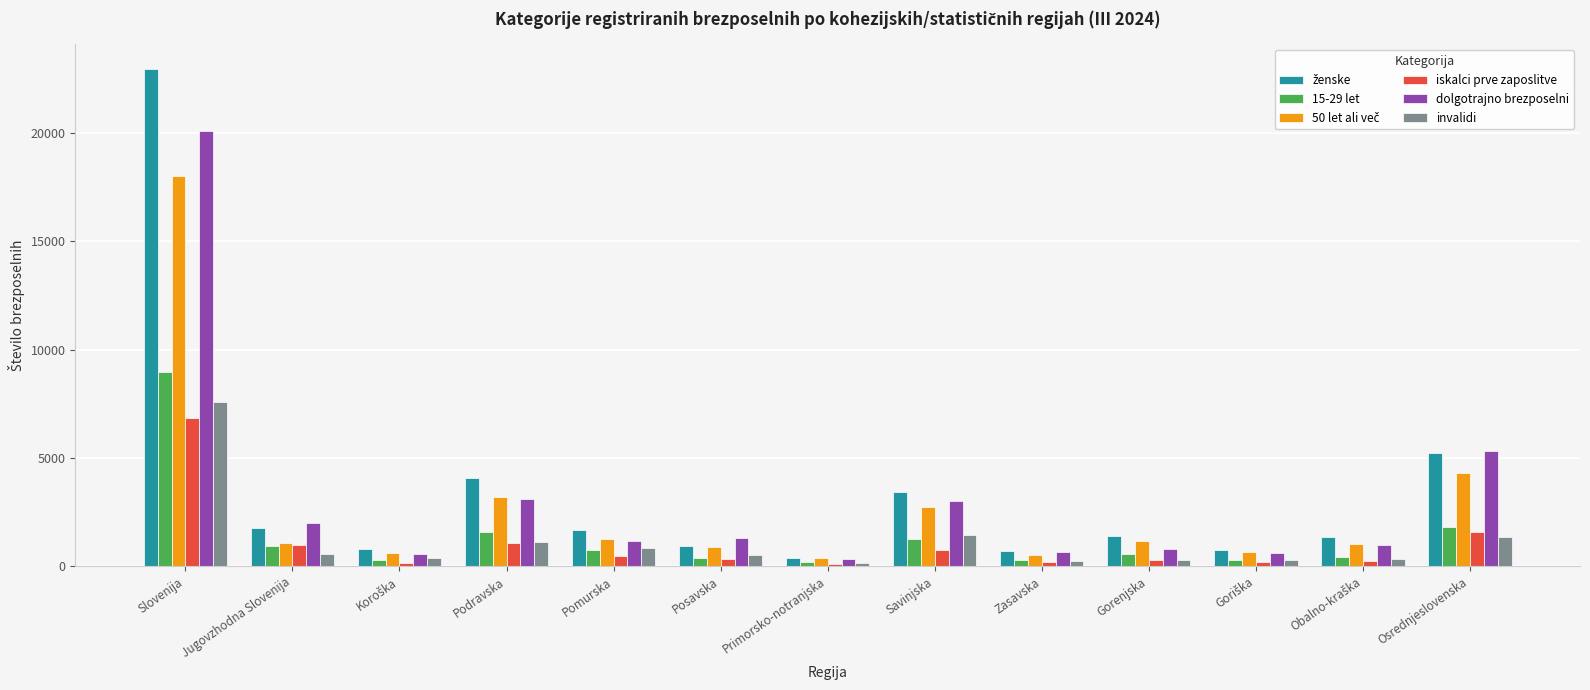

Is the value of invalidi at Zasavska greater than the value of iskalci prve zaposlitve at Osrednjeslovenska?

No